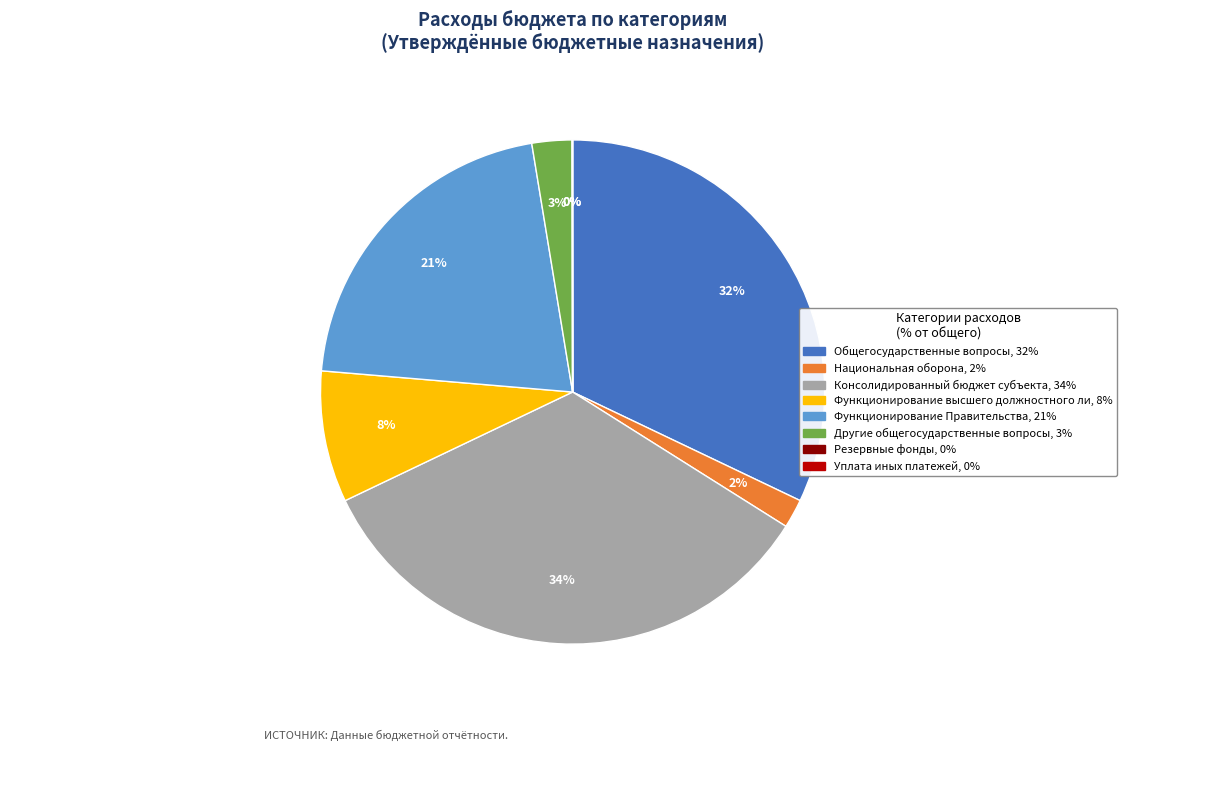

Does any single category account for the majority?

No